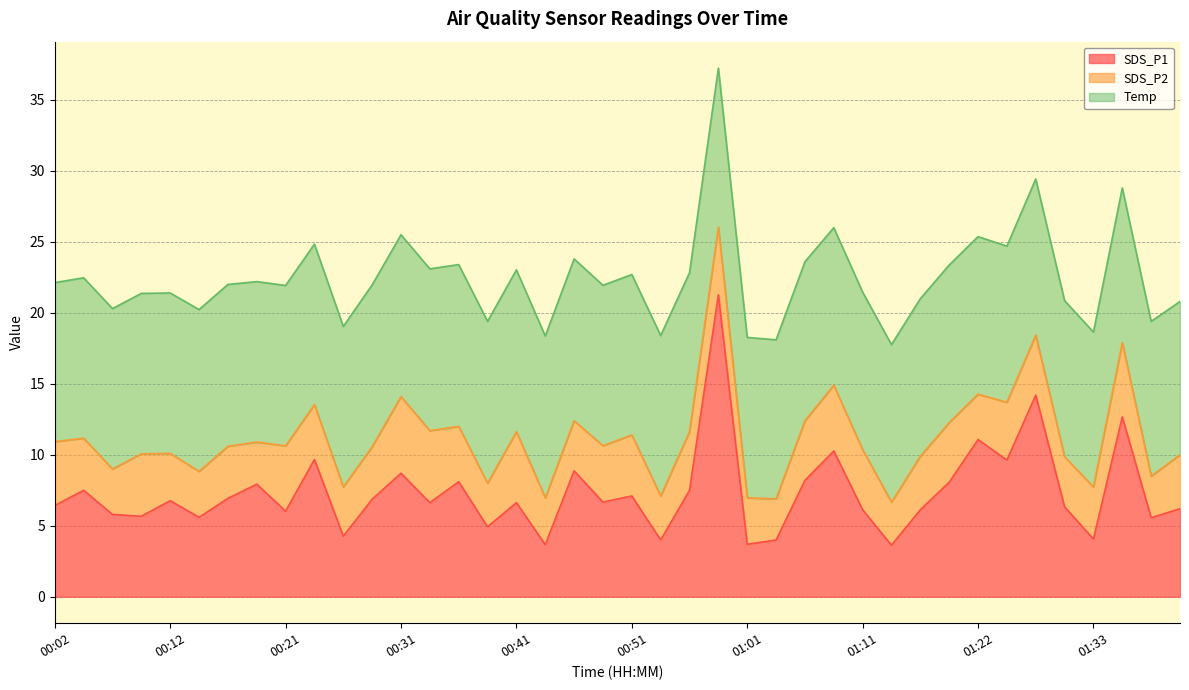

How many categories are shown in the chart?

40